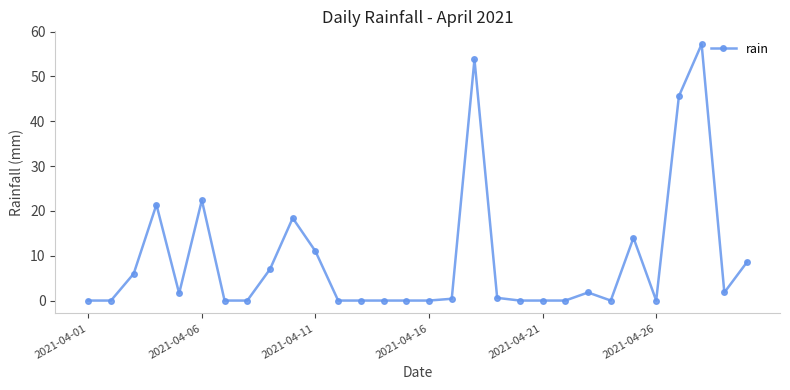

True or false: there are more than 1 points higher than both neighbors.

True